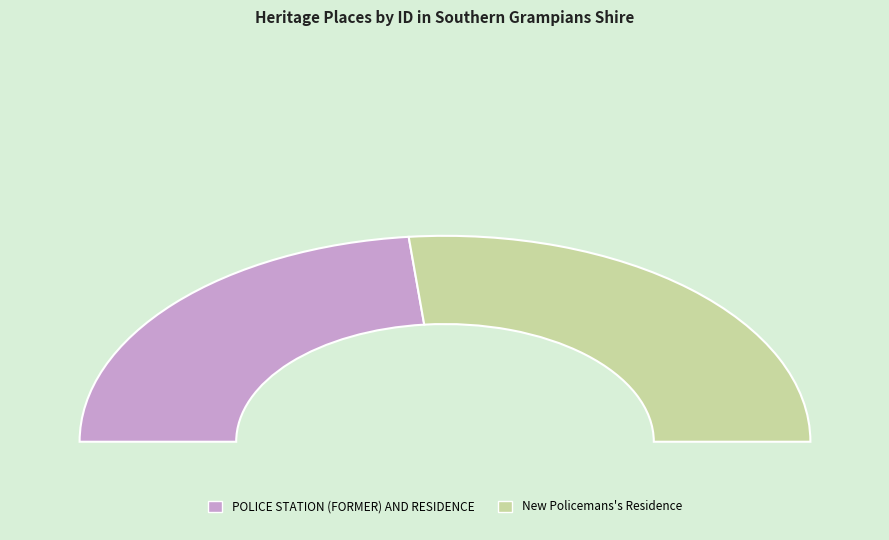

True or false: POLICE STATION (FORMER) AND RESIDENCE accounts for 47% of the total.

True